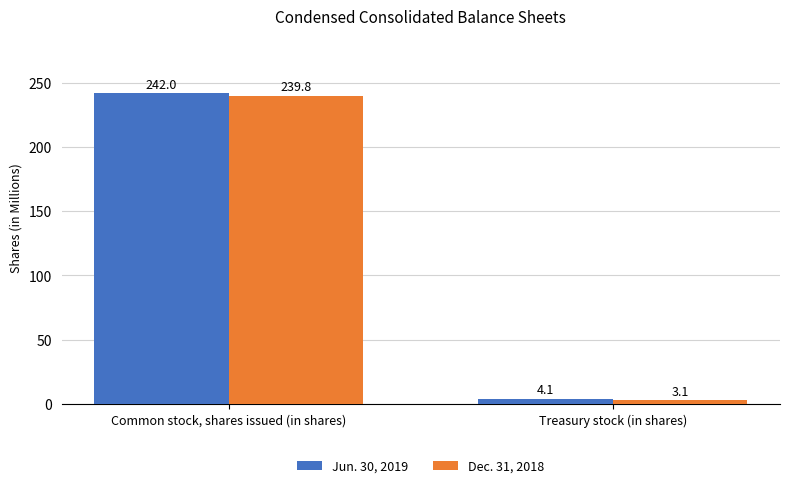

Between Common stock, shares issued (in shares) and Treasury stock (in shares), which series saw the biggest shift?

Jun. 30, 2019